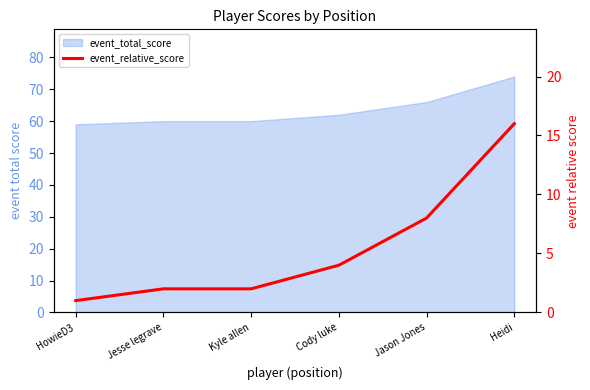

The value at Jason Jones is 4. True or false?

False